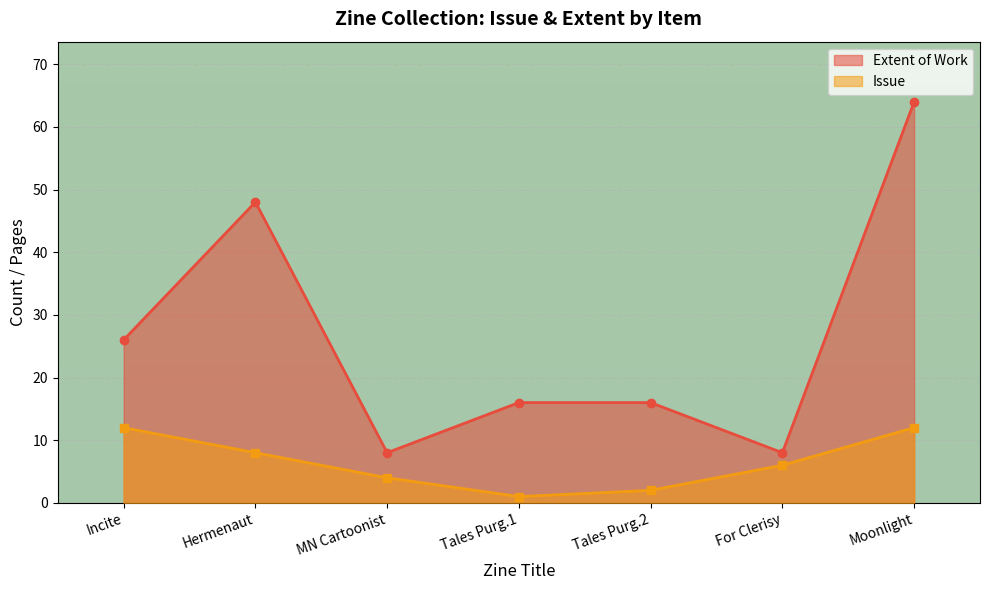

How many data points in Extent of Work are above 16?

3